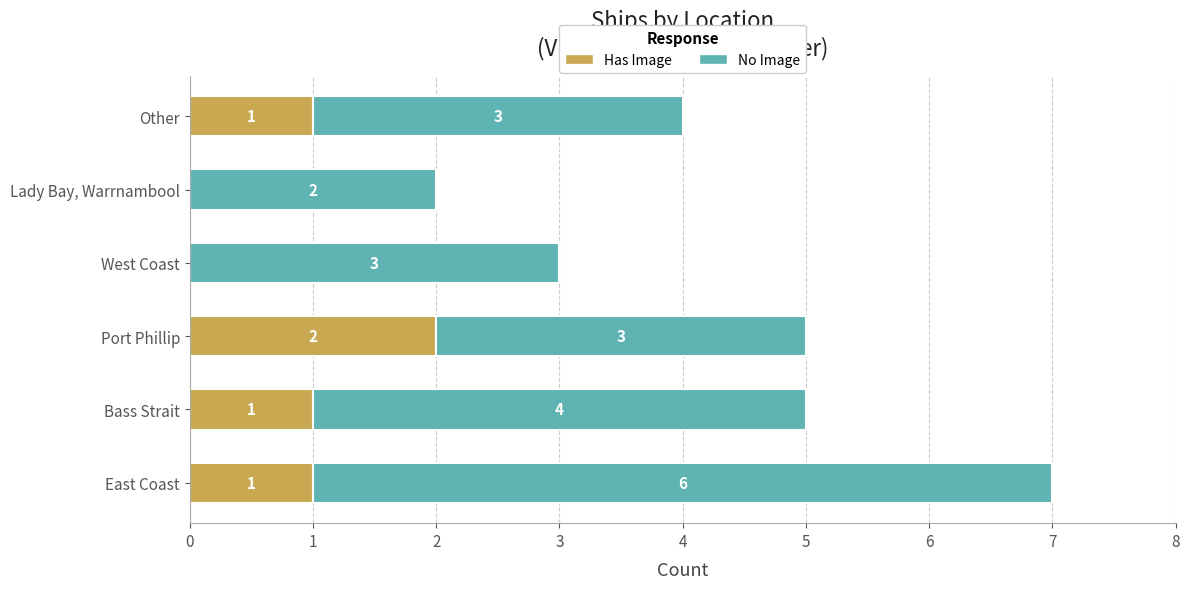

What is the sum of all Has Image values?

5